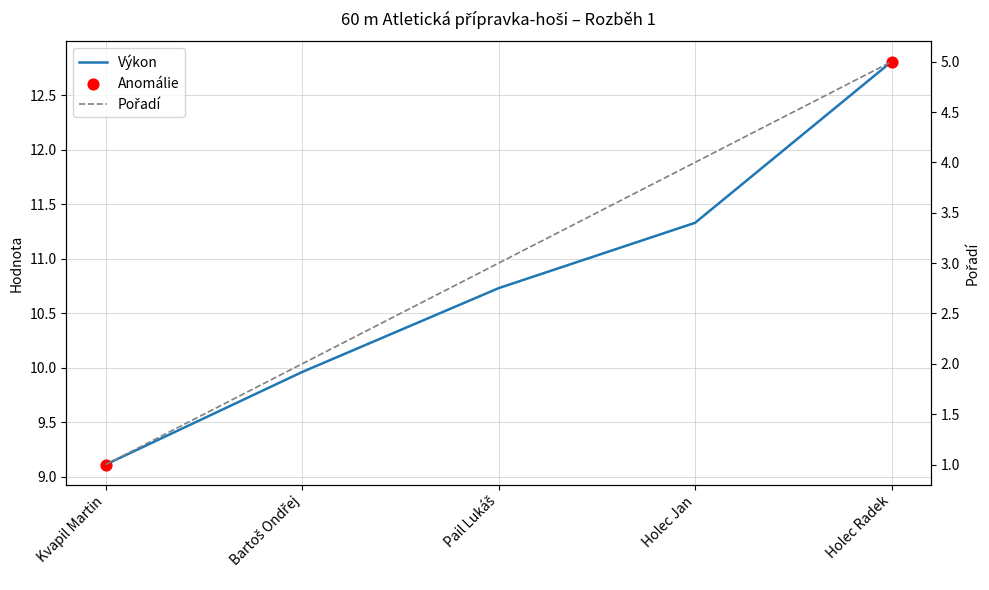

Which series contains the lowest Y value?

Pořadí